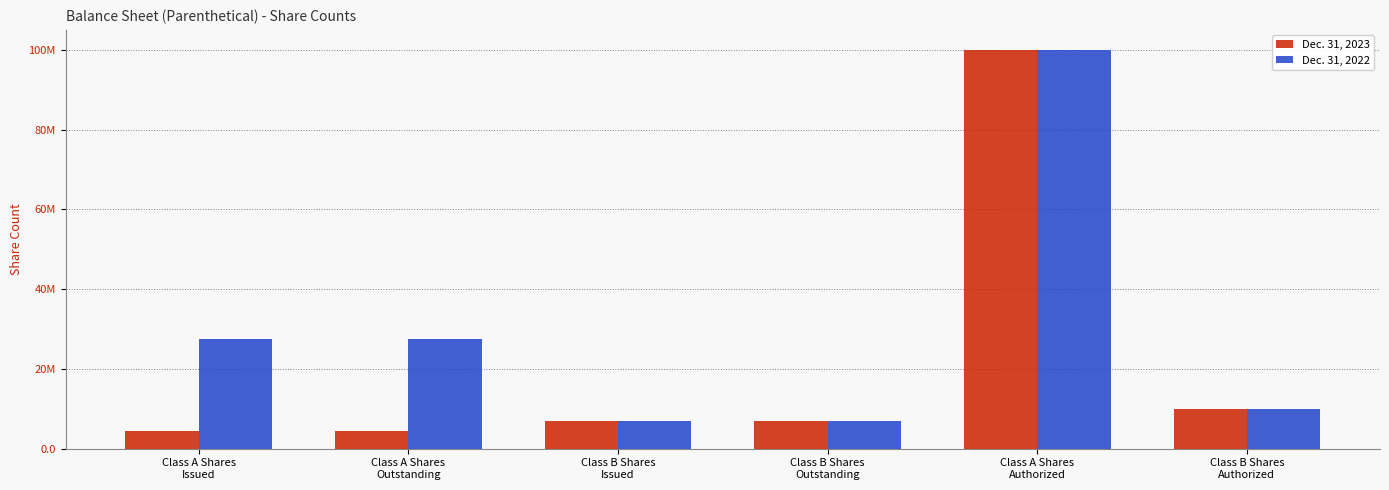

Reading left to right, list all the values displayed in this chart.

Dec. 31, 2023: Class A Shares
Issued=4542733	Class A Shares
Outstanding=4542733	Class B Shares
Issued=6900000	Class B Shares
Outstanding=6900000	Class A Shares
Authorized=100000000	Class B Shares
Authorized=10000000
Dec. 31, 2022: Class A Shares
Issued=27600000	Class A Shares
Outstanding=27600000	Class B Shares
Issued=6900000	Class B Shares
Outstanding=6900000	Class A Shares
Authorized=100000000	Class B Shares
Authorized=10000000